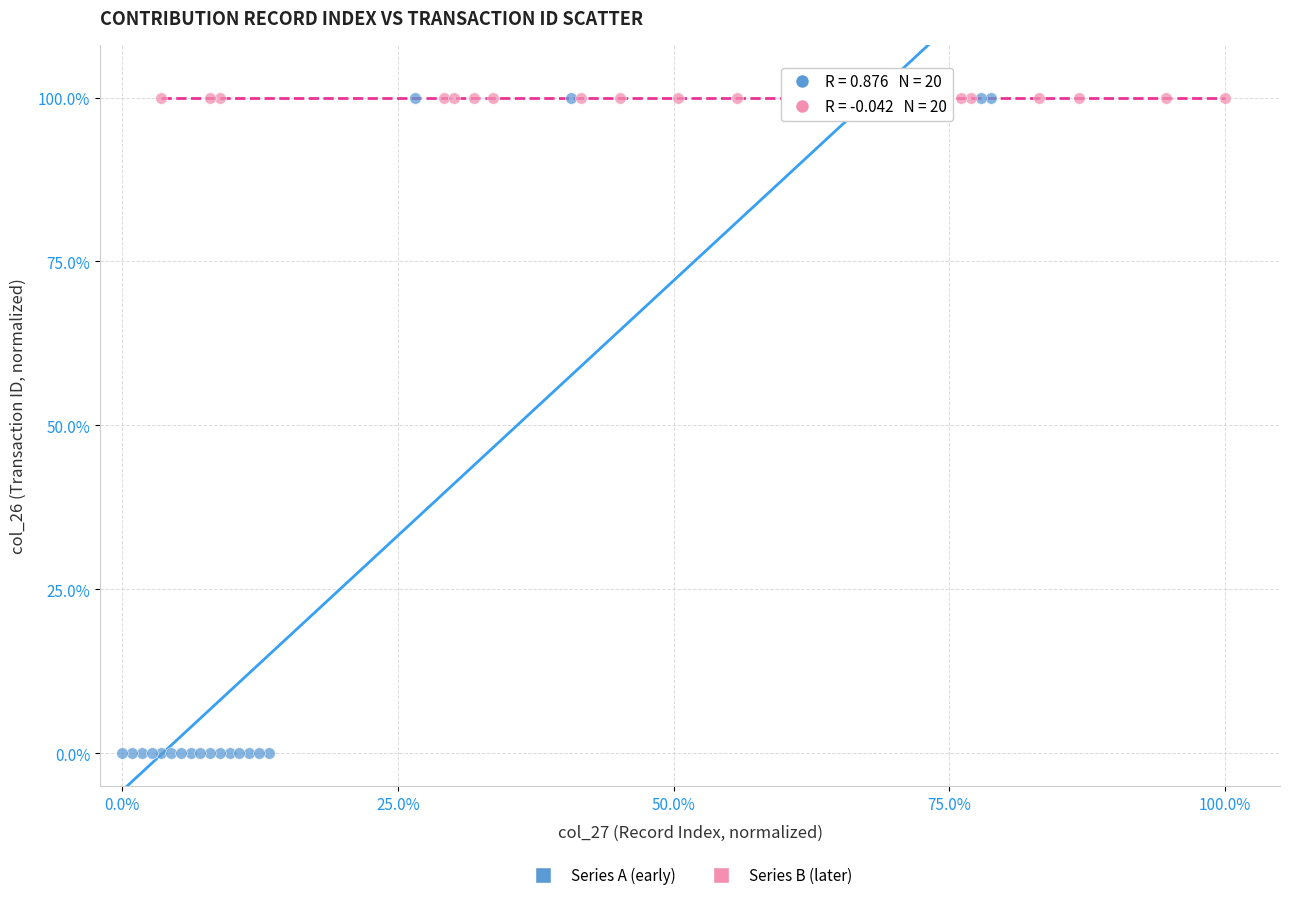

Which series has the largest Y range (max minus min)?

Series A (early)